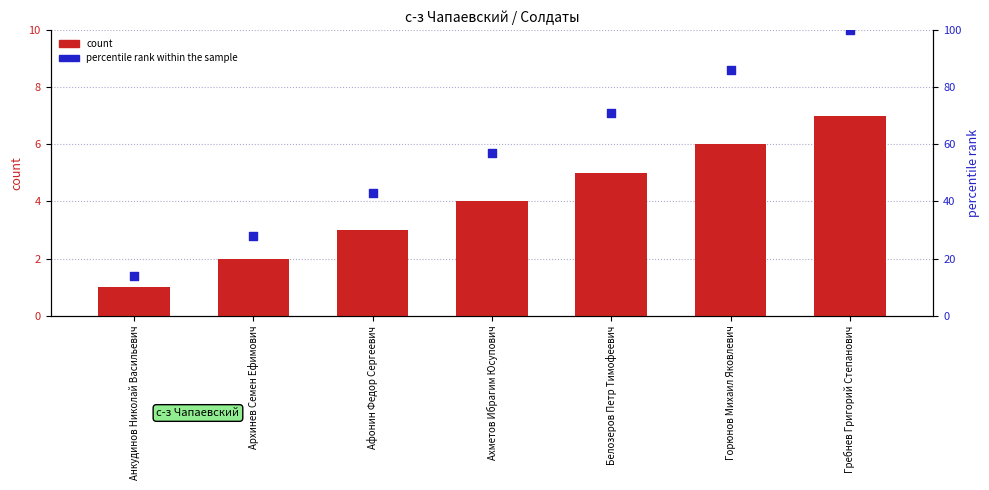

Is the value of percentile rank within the sample at Гребнев Григорий Степанович greater than the value of count at Анкудинов Николай Васильевич?

Yes